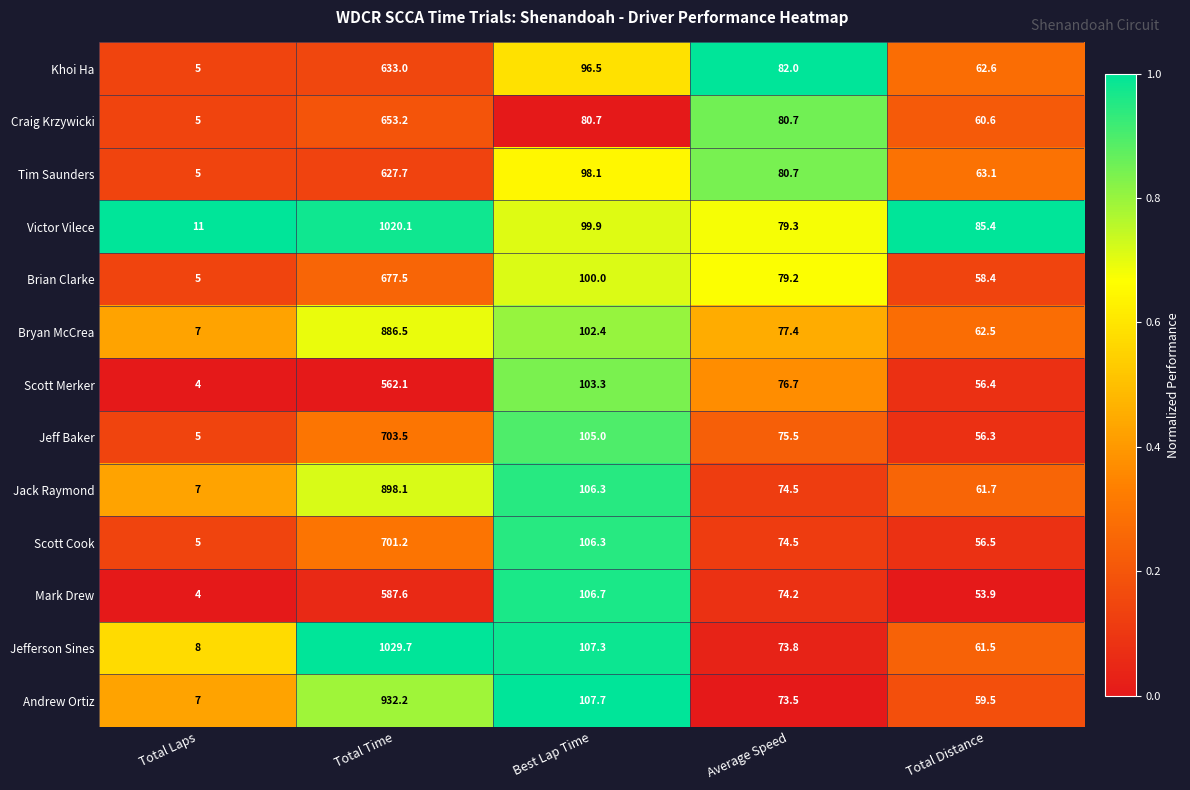

Which series has the widest spread of values?

Jefferson Sines